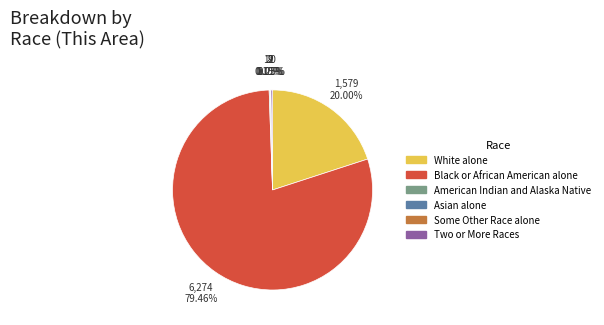

What percentage is NOT represented by White alone?

80.0%